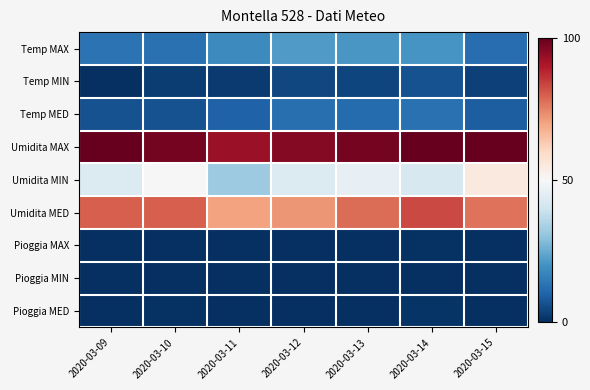

At how many categories does at least one series exceed 65?

7